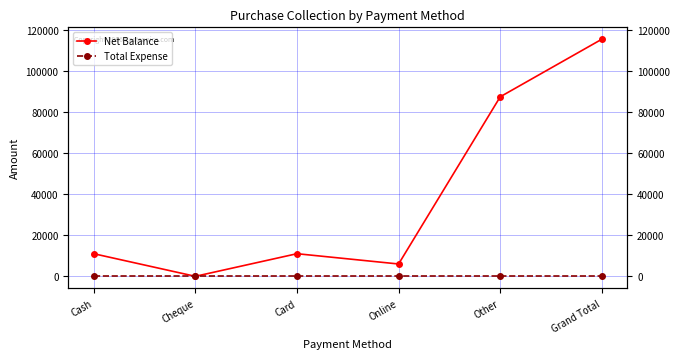

How many interior local peaks does the Net Balance series have?

1